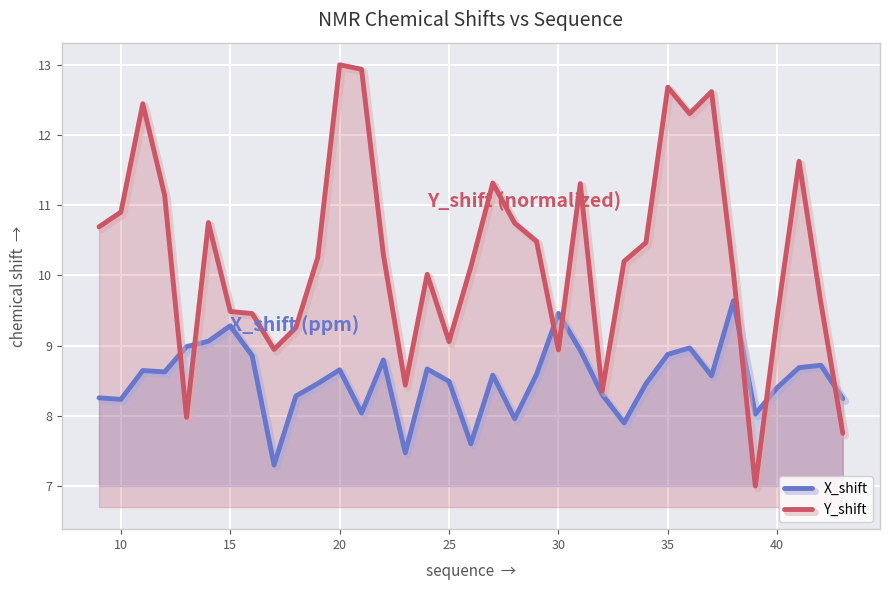

Where is the first local minimum for X_shift?

10